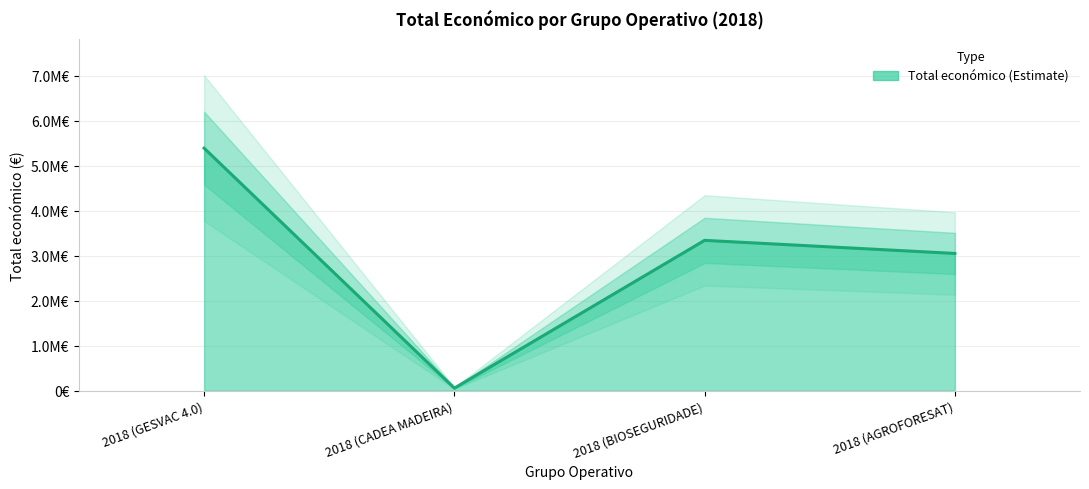

What is the label of the 4th point from the right?

2018 (GESVAC 4.0)